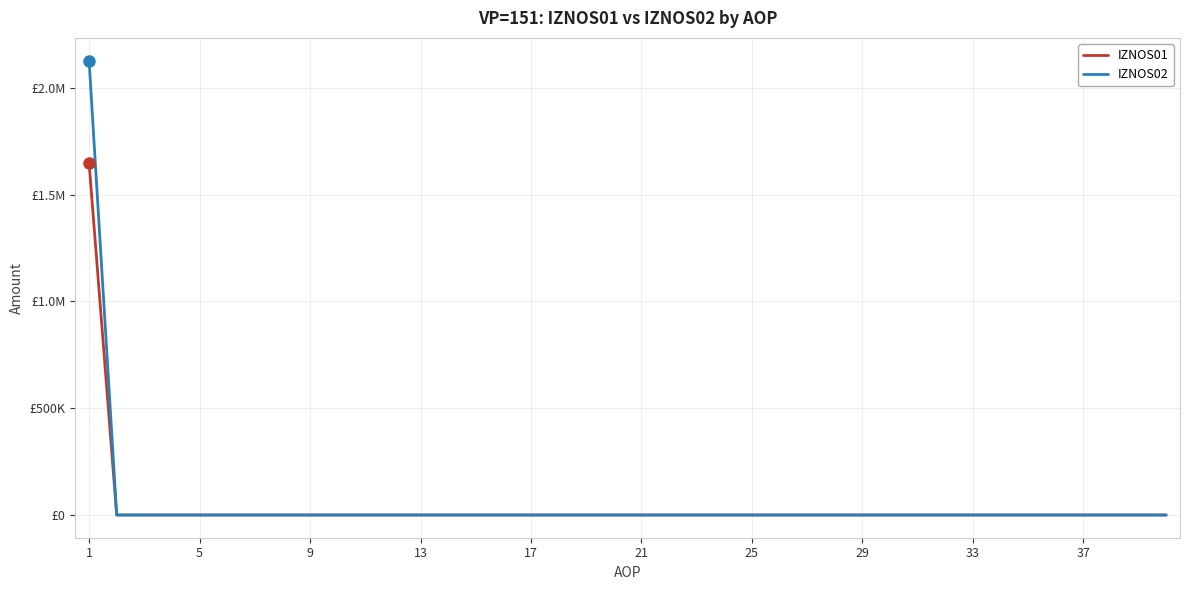

What is the difference between the maximum and minimum values in the IZNOS02 series?

2128228.8